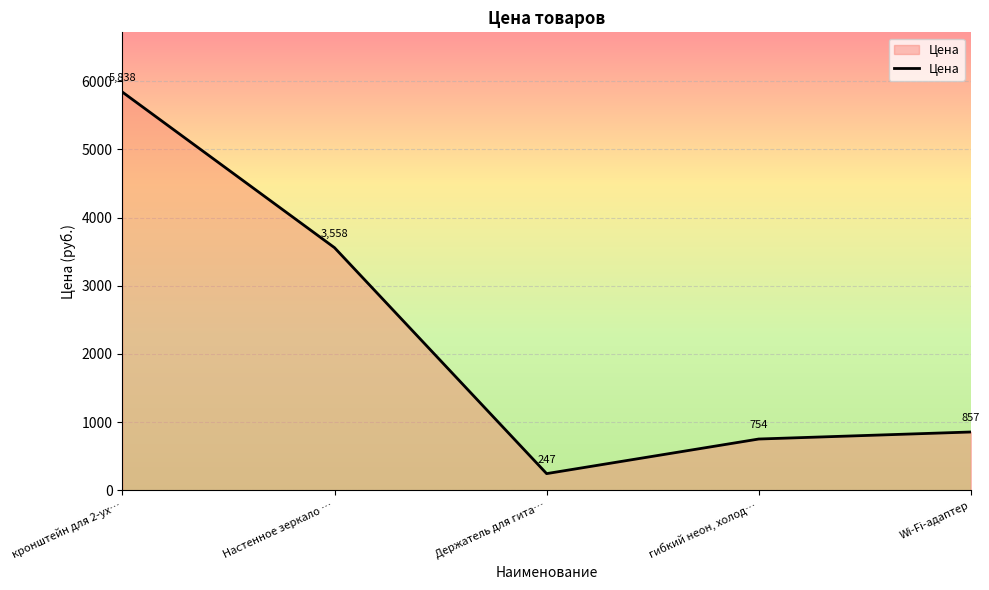

Which has a higher value, гибкий неон, холод… or кронштейн для 2-ух…?

кронштейн для 2-ух…